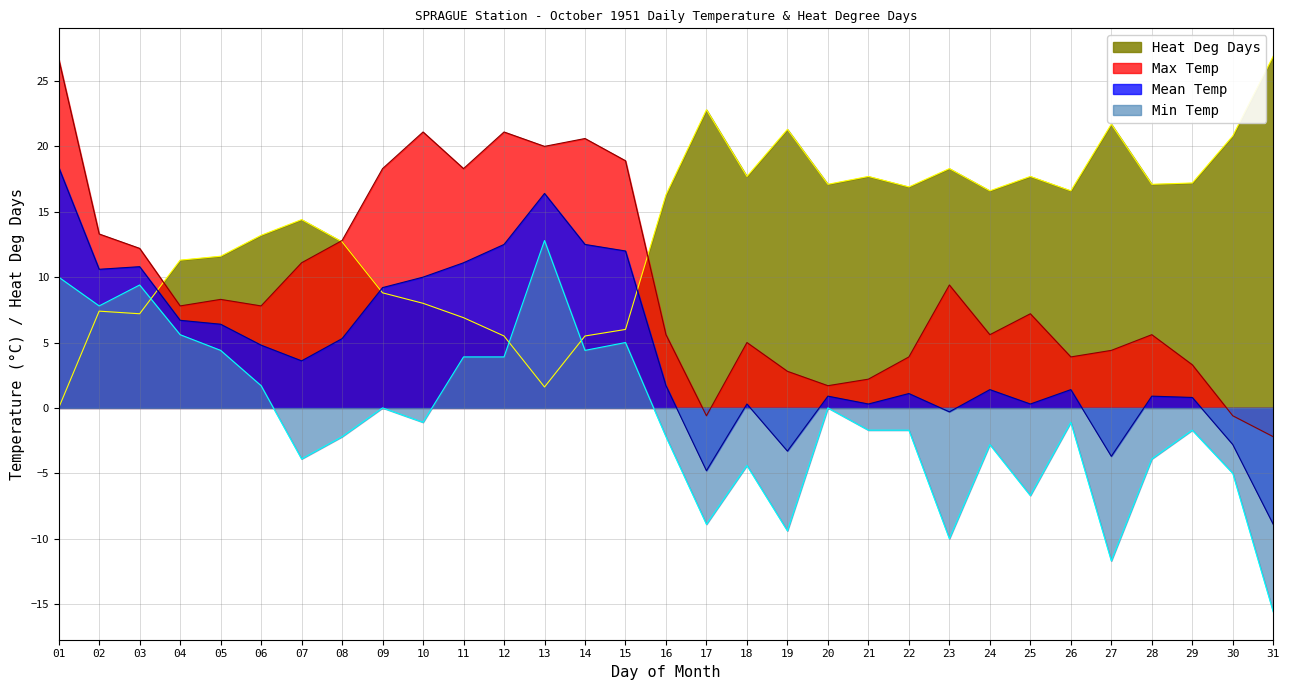

True or false: Min Temp and Mean Temp cross at least once.

False